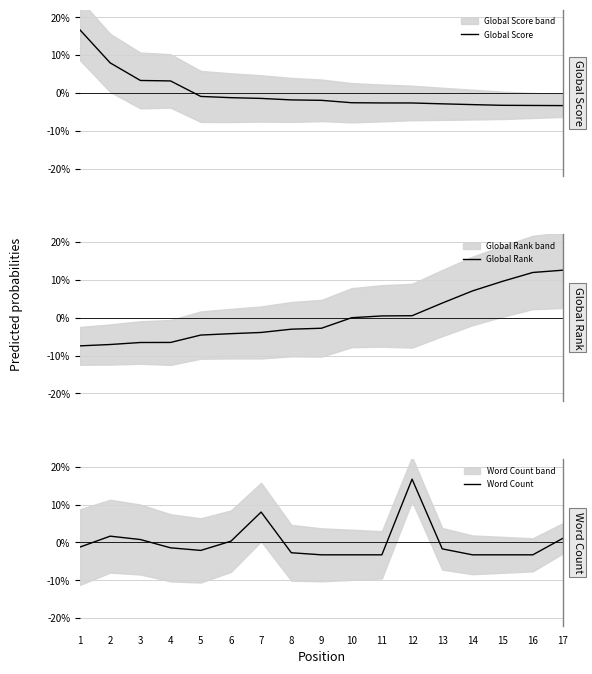

Is the value of Word Count at 11 greater than the value of Global Rank at 4?

Yes